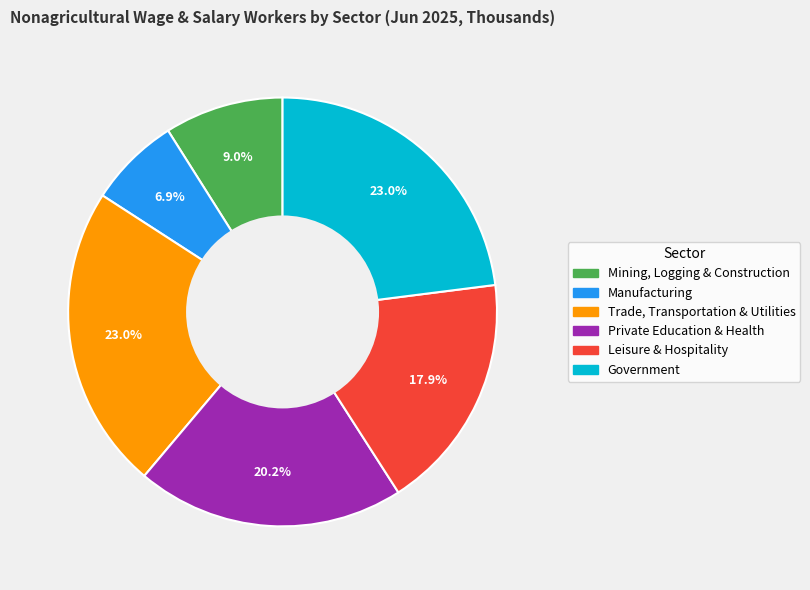

What portion of the pie excludes Trade, Transportation & Utilities?

77.0%